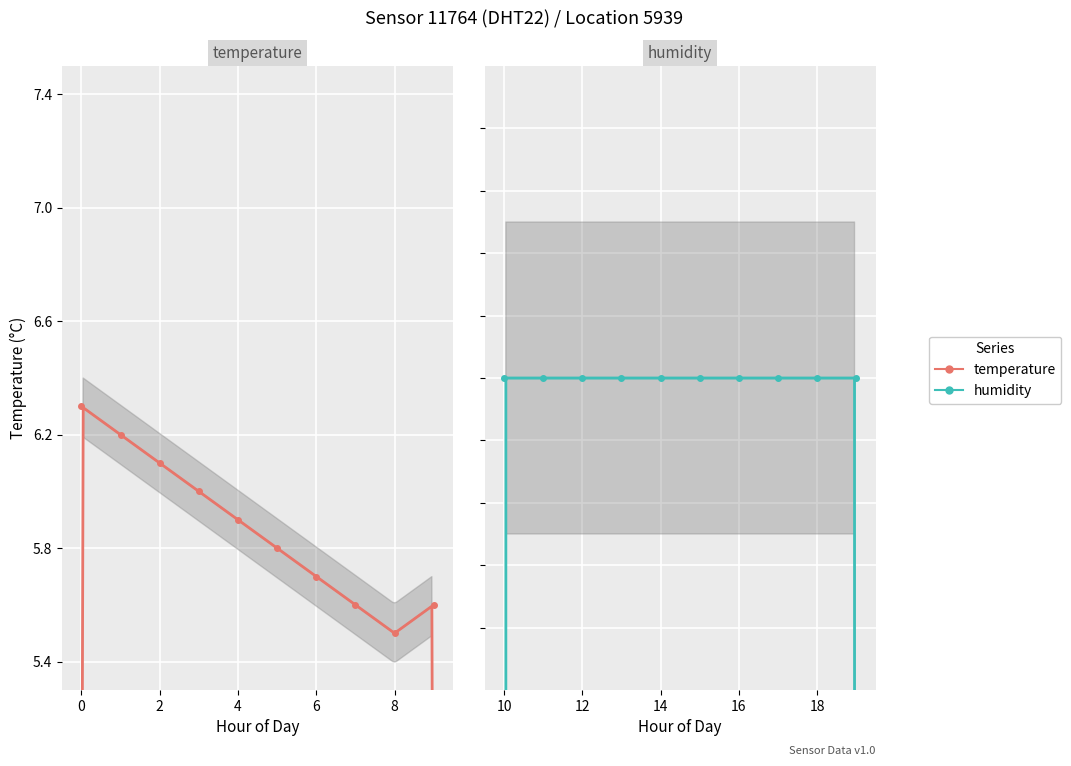

How many lines are shown in the chart?

2